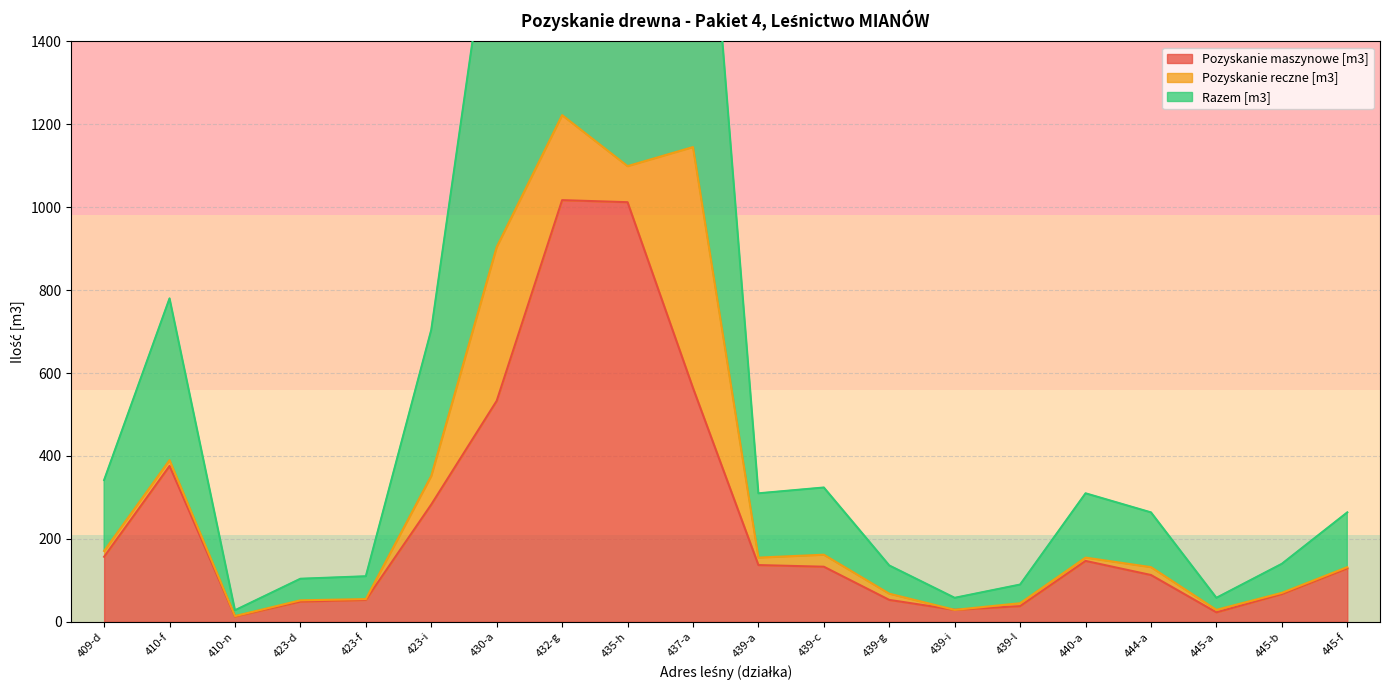

The value of Pozyskanie maszynowe [m3] at 437-a is 997. True or false?

False